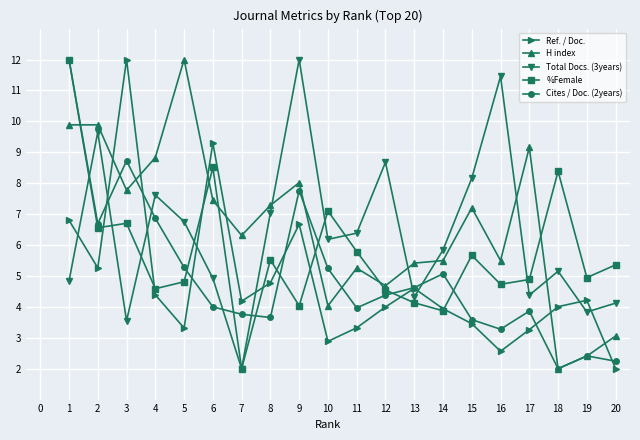

After their last crossing, which series has the higher values: H index or Ref. / Doc.?

H index